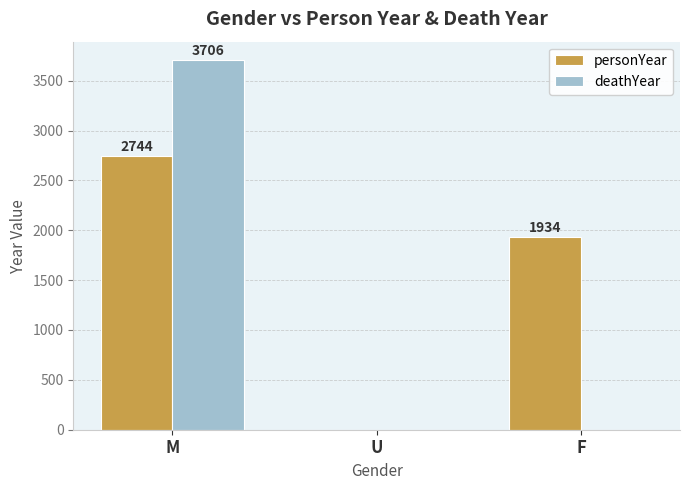

What is the maximum value shown in the chart?

3706